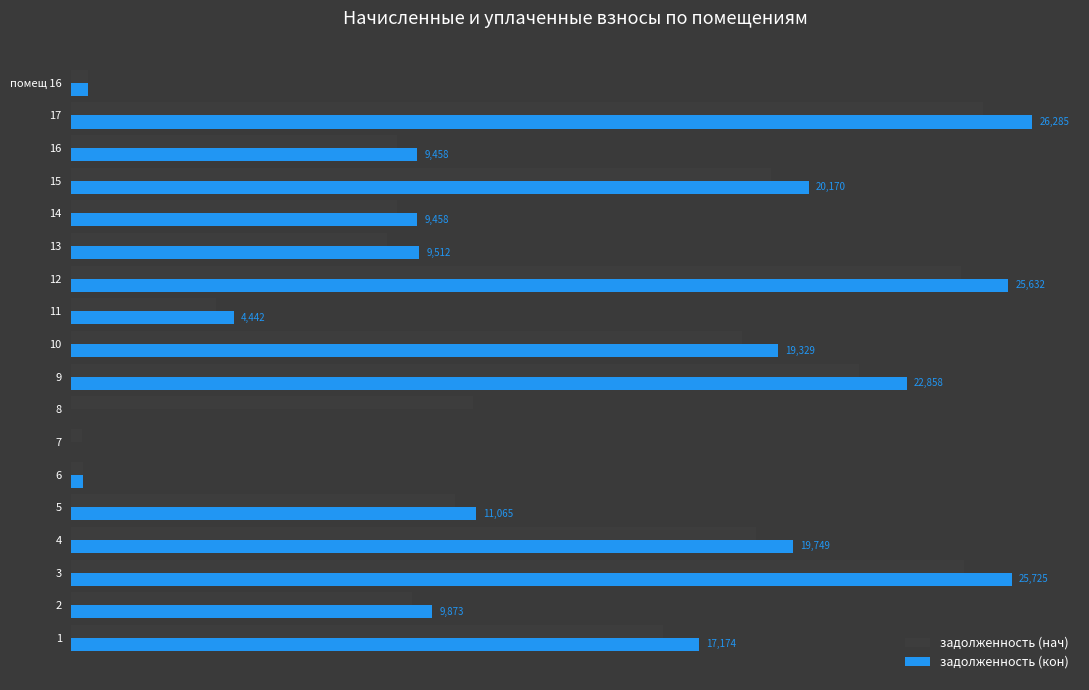

True or false: задолженность (нач) has a value of 8917.8 at 16.

True